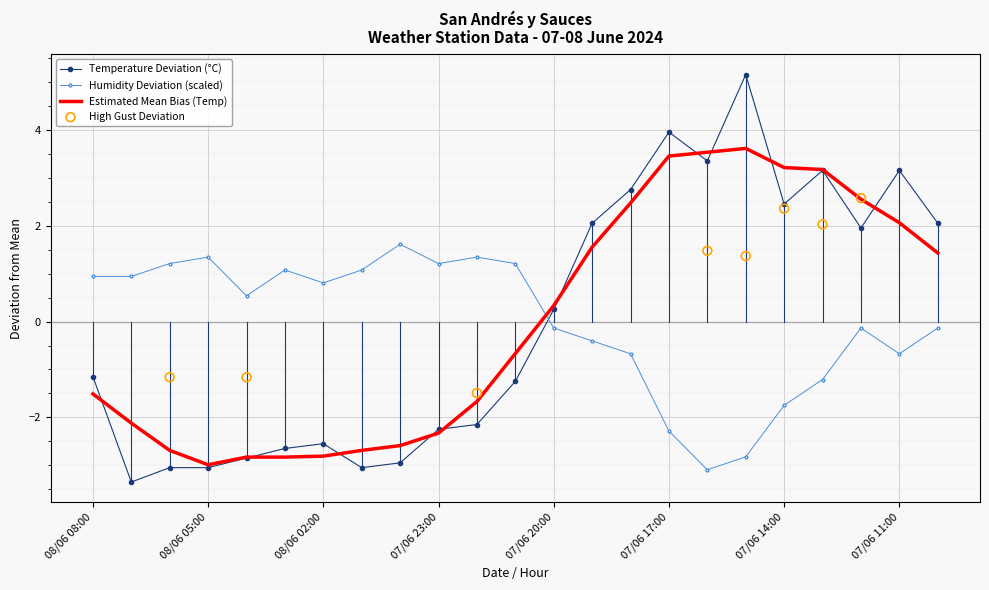

At which category is the sum across all series the highest?

07/06 11:00